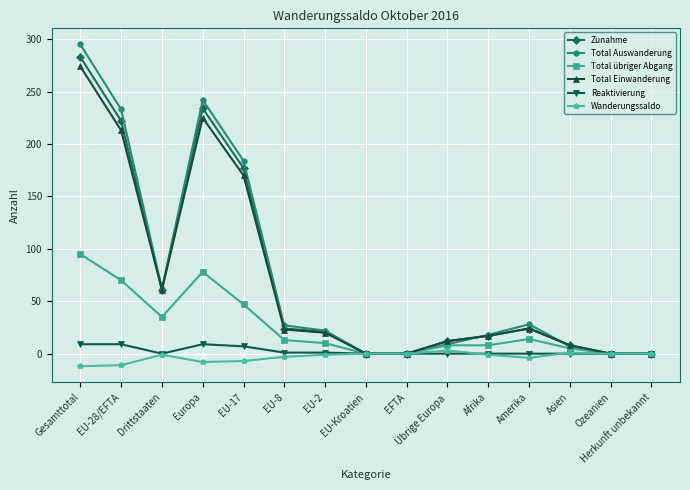

At how many categories does at least one series exceed 141?

4